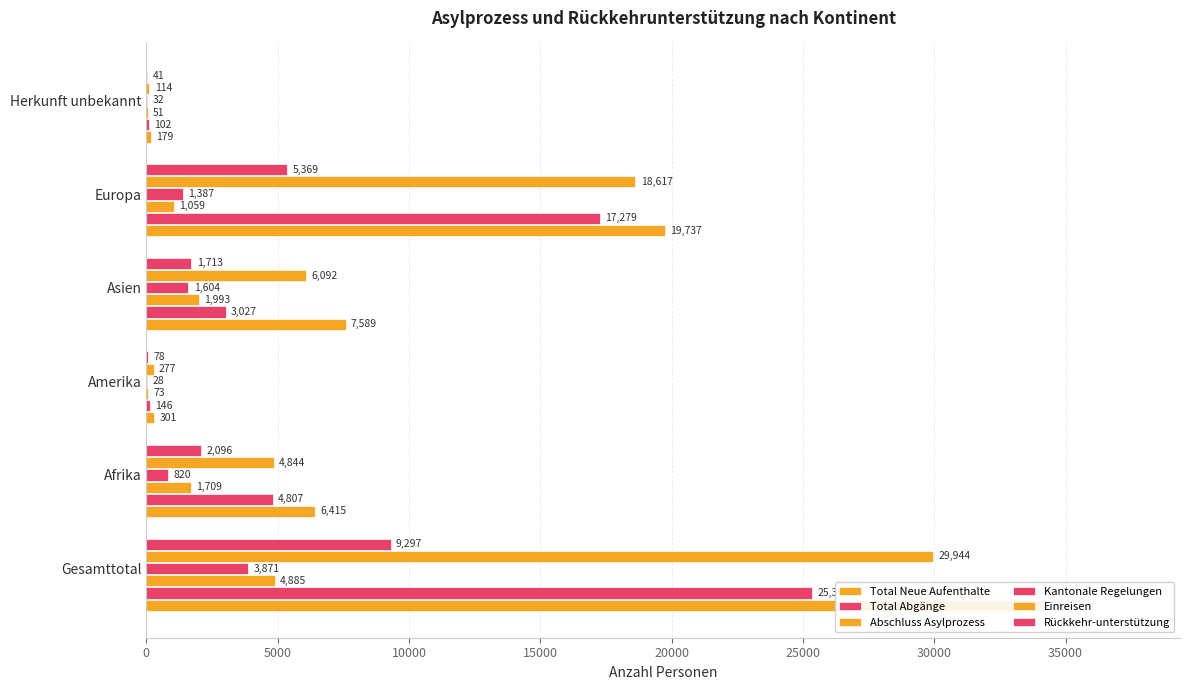

How many bars are there in total?

36